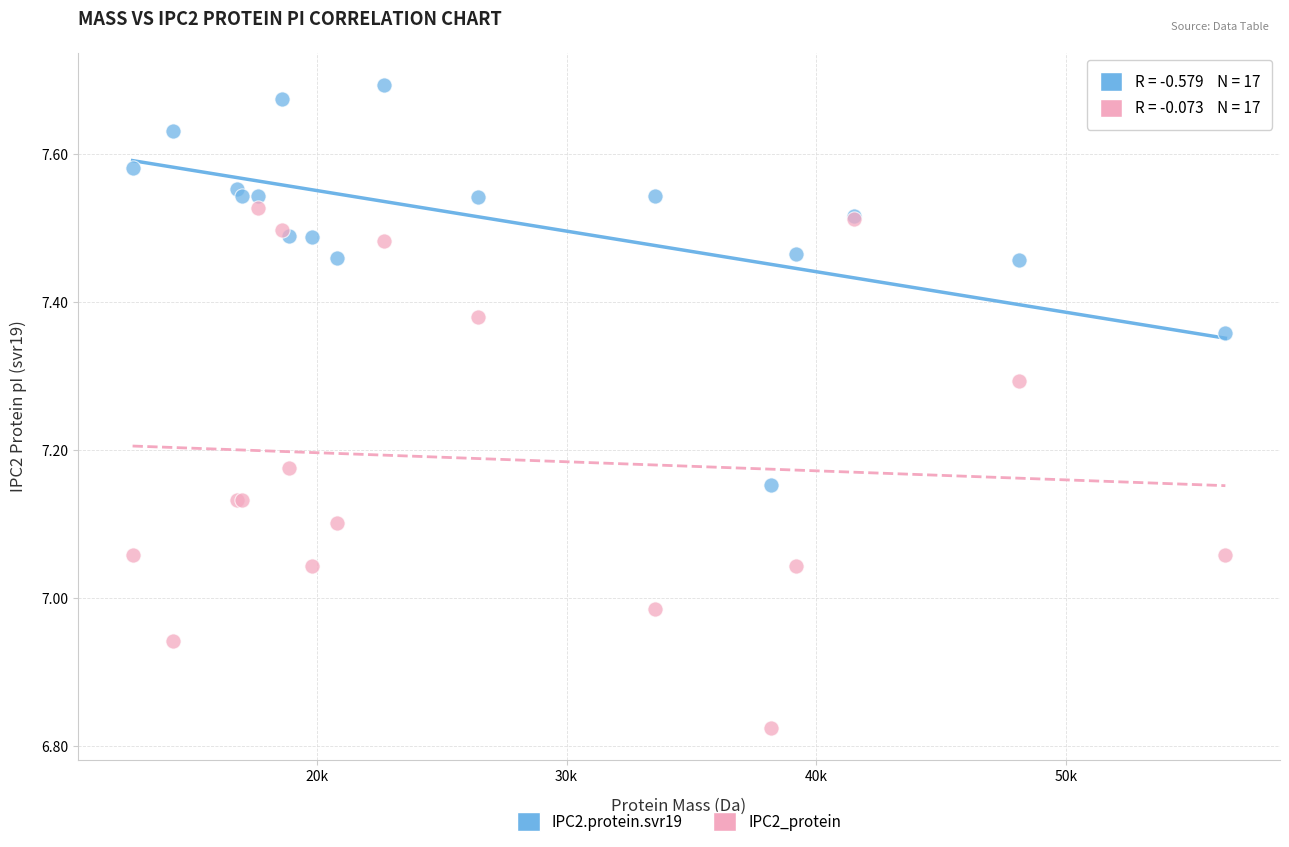

Which series has the largest Y range (max minus min)?

IPC2_protein